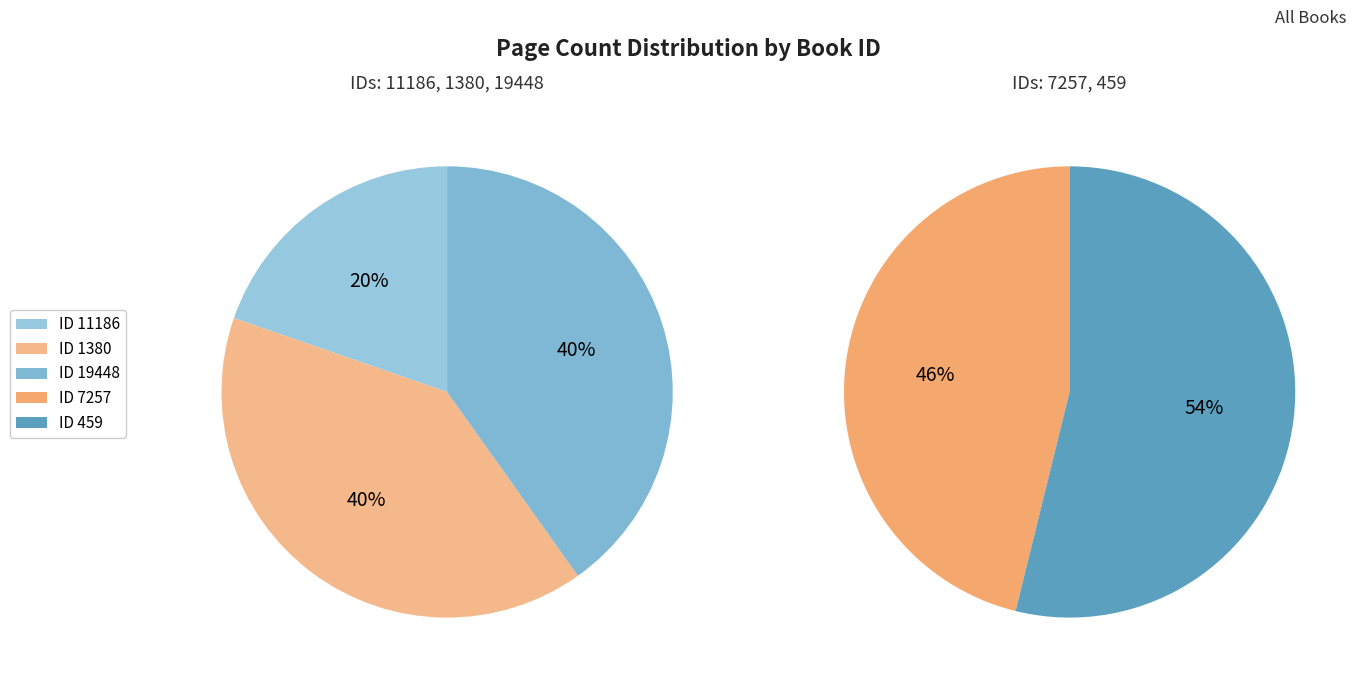

Is 19448 the majority of the pie?

No